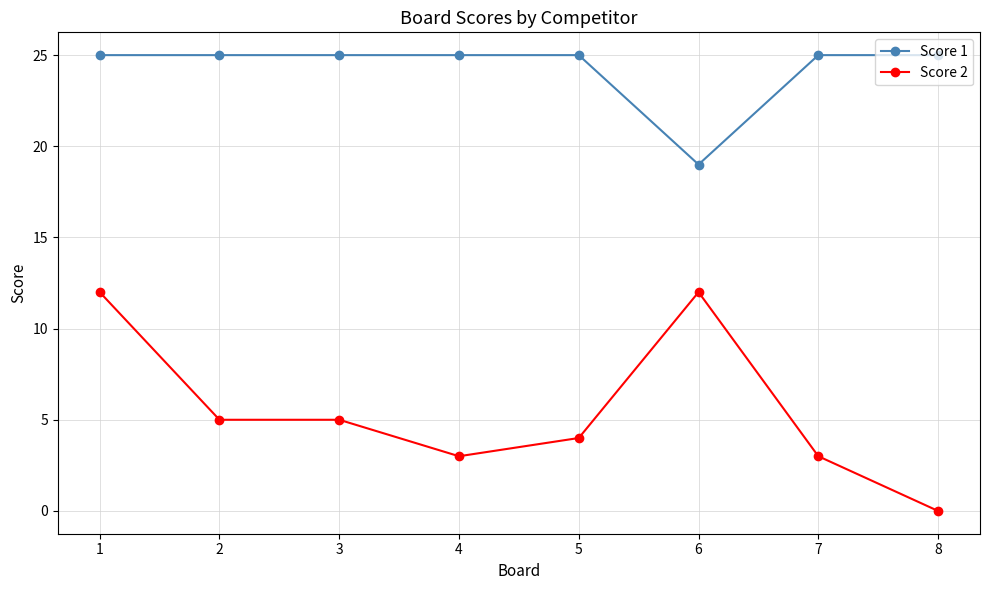

Is this an area chart (filled region under the line)?

No